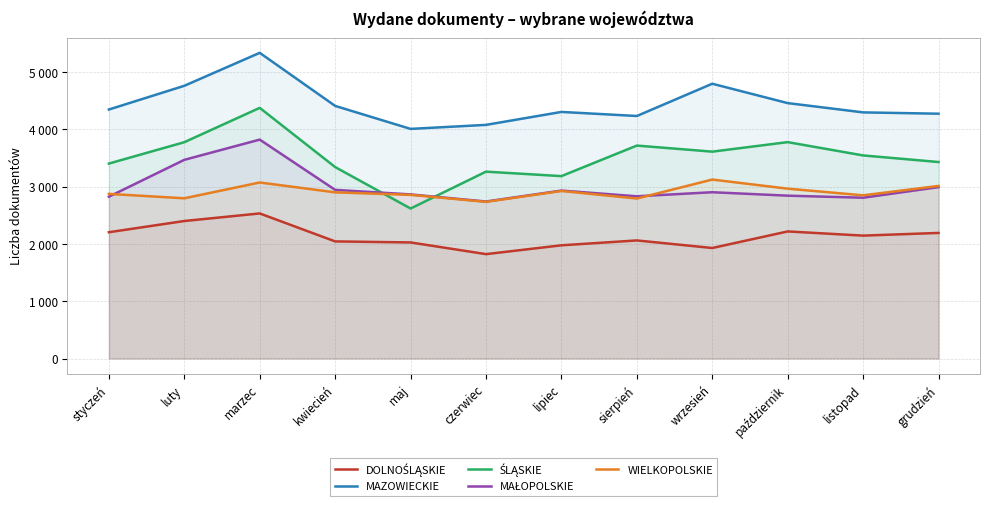

List the series in order of their peak value, highest first.

MAZOWIECKIE, ŚLĄSKIE, MAŁOPOLSKIE, WIELKOPOLSKIE, DOLNOŚLĄSKIE